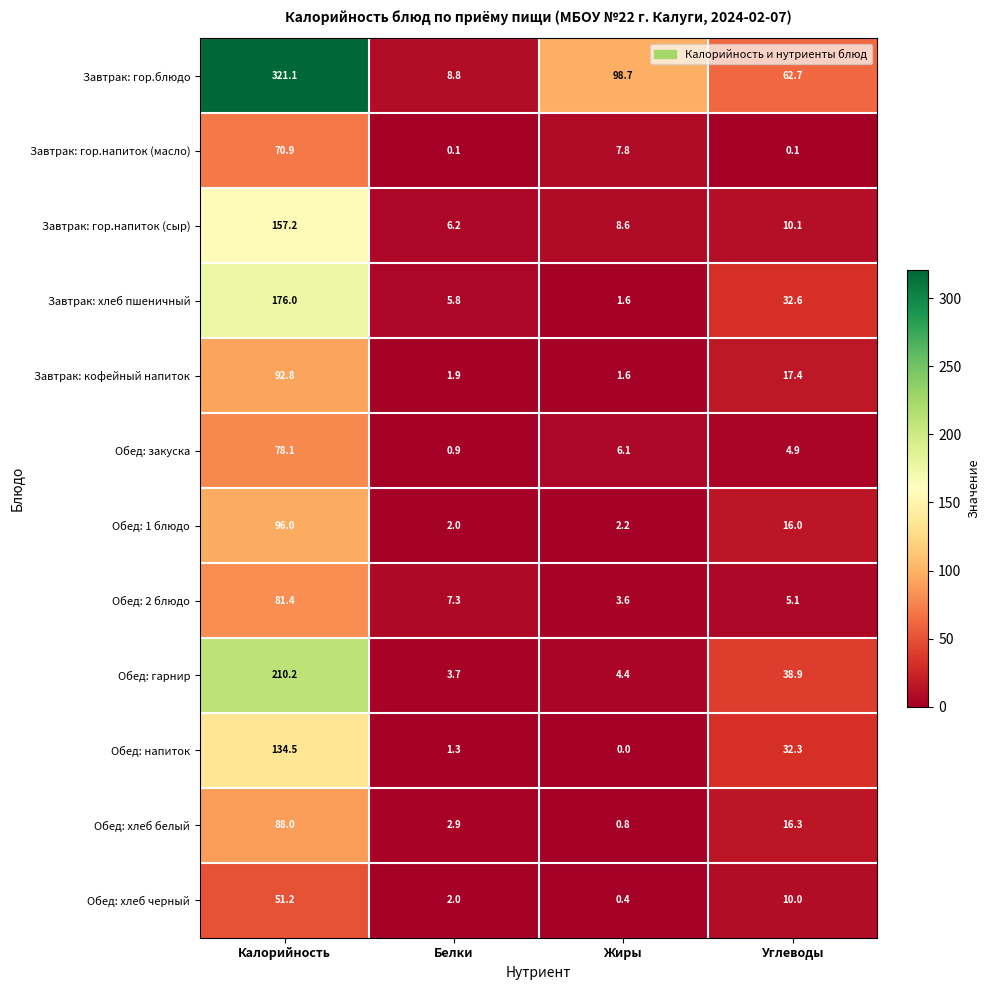

At which category is the sum across all series the highest?

Калорийность